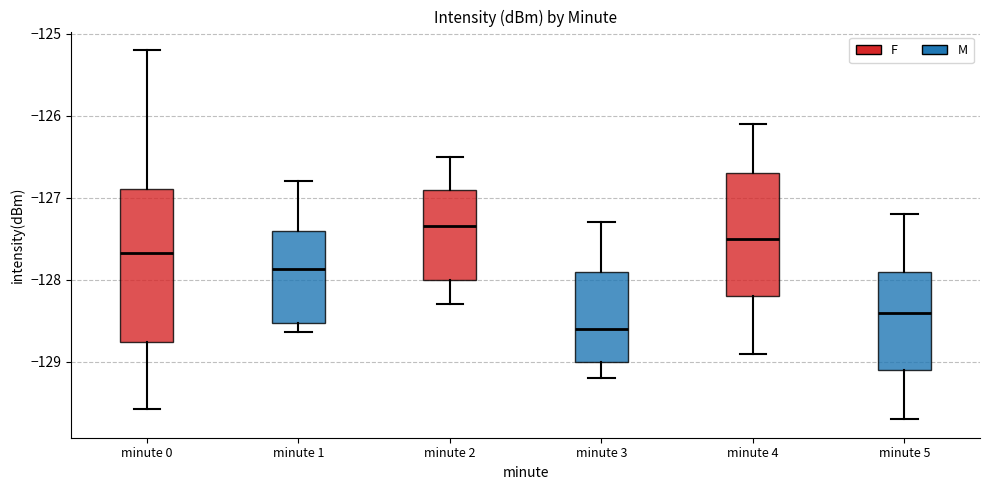

Reading left to right, transcribe this box plot: for each box, give where its median line is, the range the box spans, and where its two whiskers end, as read against the y-axis. The values are not printed on the chart, so give them approximately, as read against the axis.

minute 0: median -127.7, box -128.8 to -126.9, whiskers -129.6 to -125.2
minute 1: median -127.9, box -128.5 to -127.4, whiskers -128.6 to -126.8
minute 2: median -127.3, box -128.0 to -126.9, whiskers -128.3 to -126.5
minute 3: median -128.6, box -129.0 to -127.9, whiskers -129.2 to -127.3
minute 4: median -127.5, box -128.2 to -126.7, whiskers -128.9 to -126.1
minute 5: median -128.4, box -129.1 to -127.9, whiskers -129.7 to -127.2